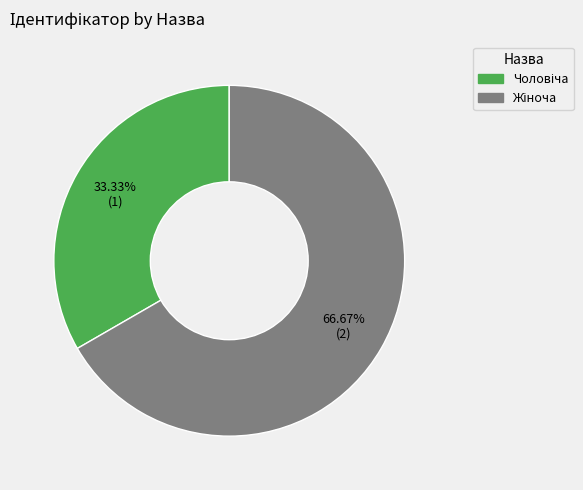

Does any single category account for the majority?

Yes